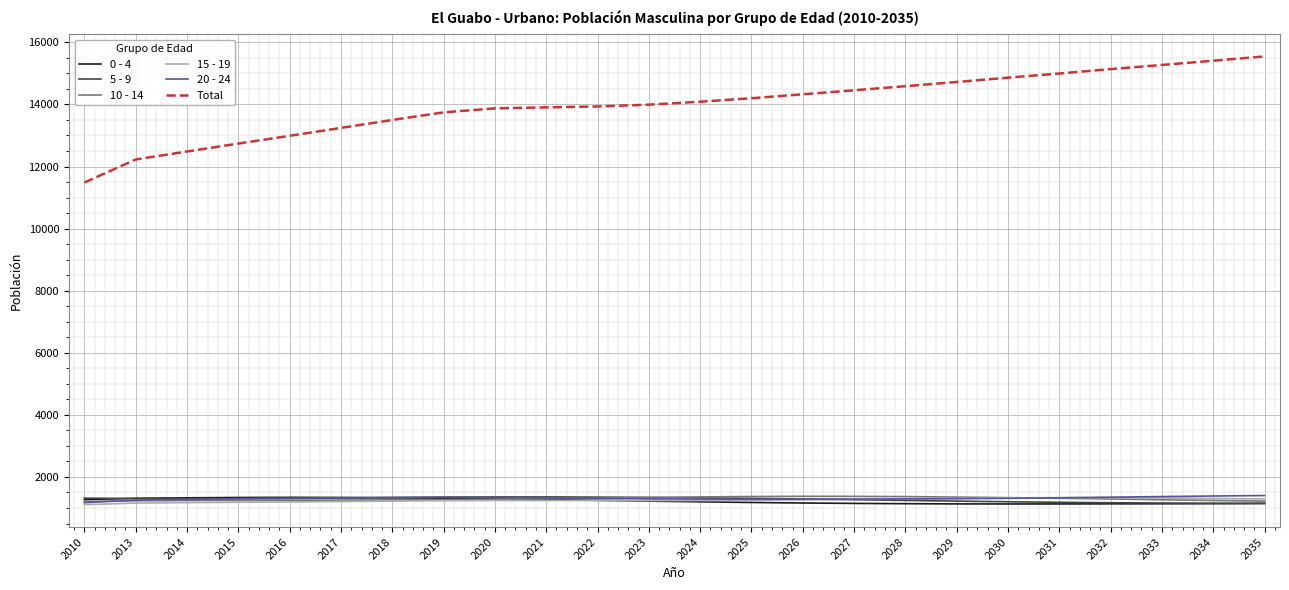

Read the 0 - 4 value at 2023.

1221